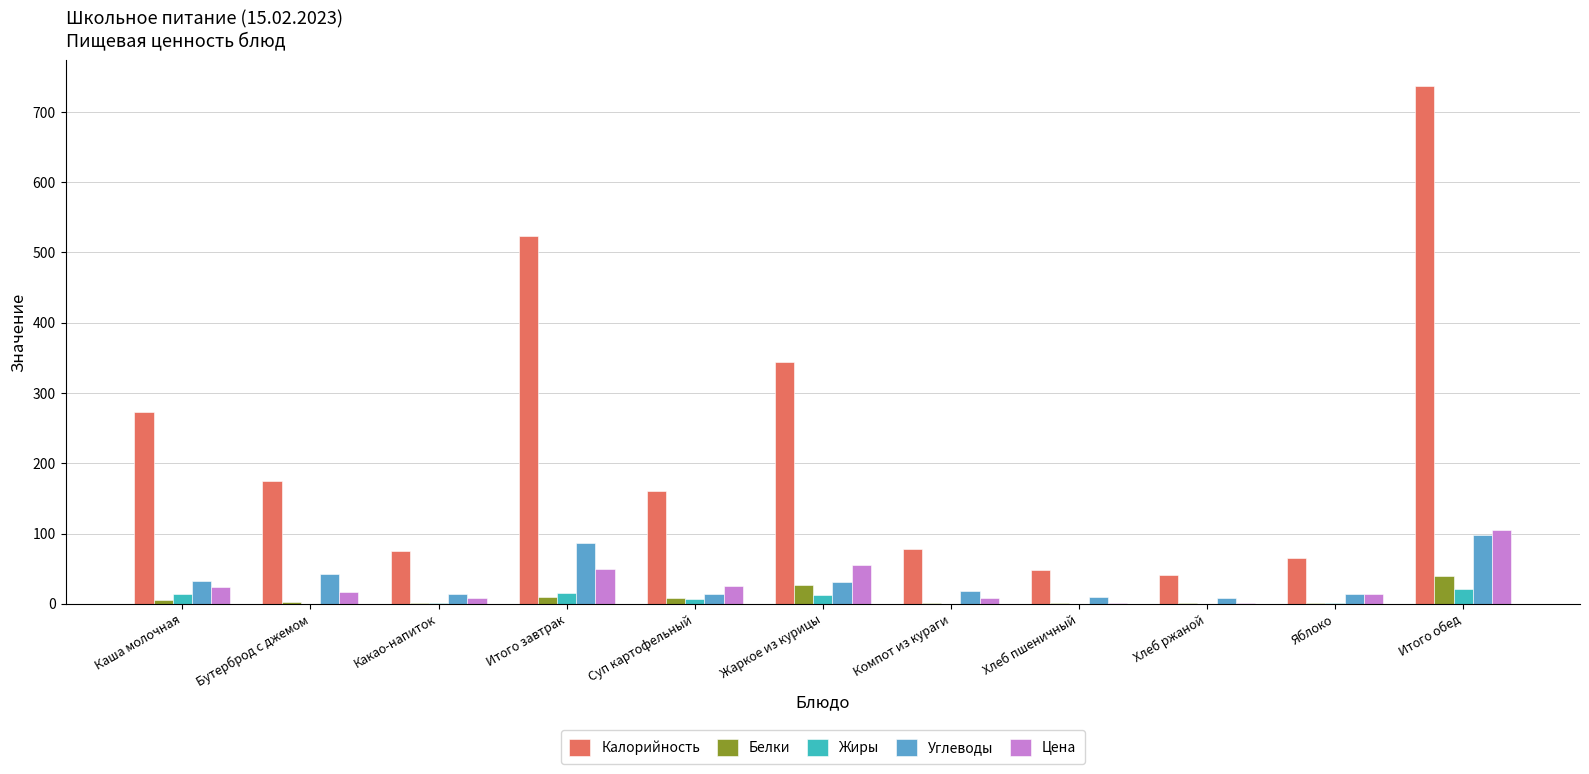

How many series are shown in this chart?

5